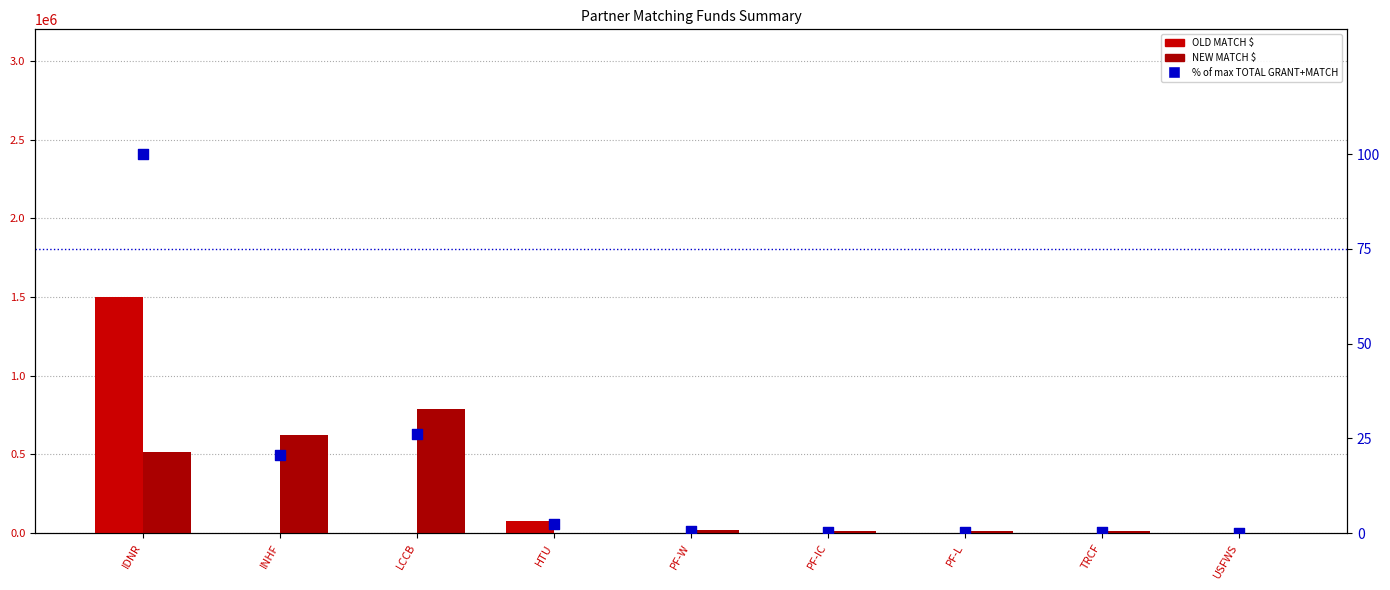

What is the total value across all series at PF-W?

20000.7